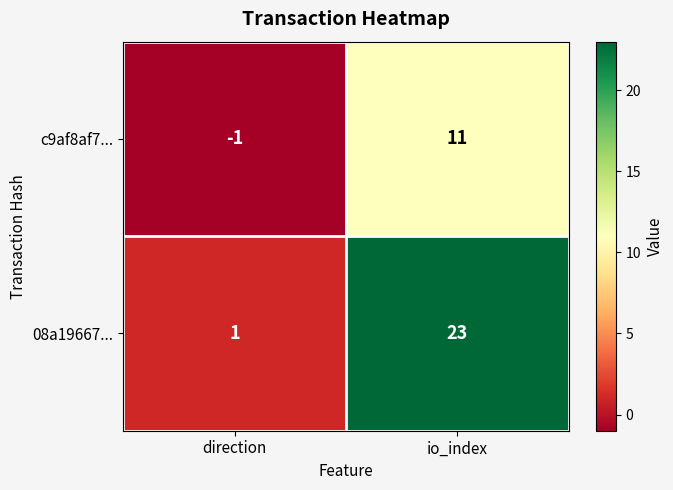

True or false: c9af8af7... has a value of 11 at io_index.

True